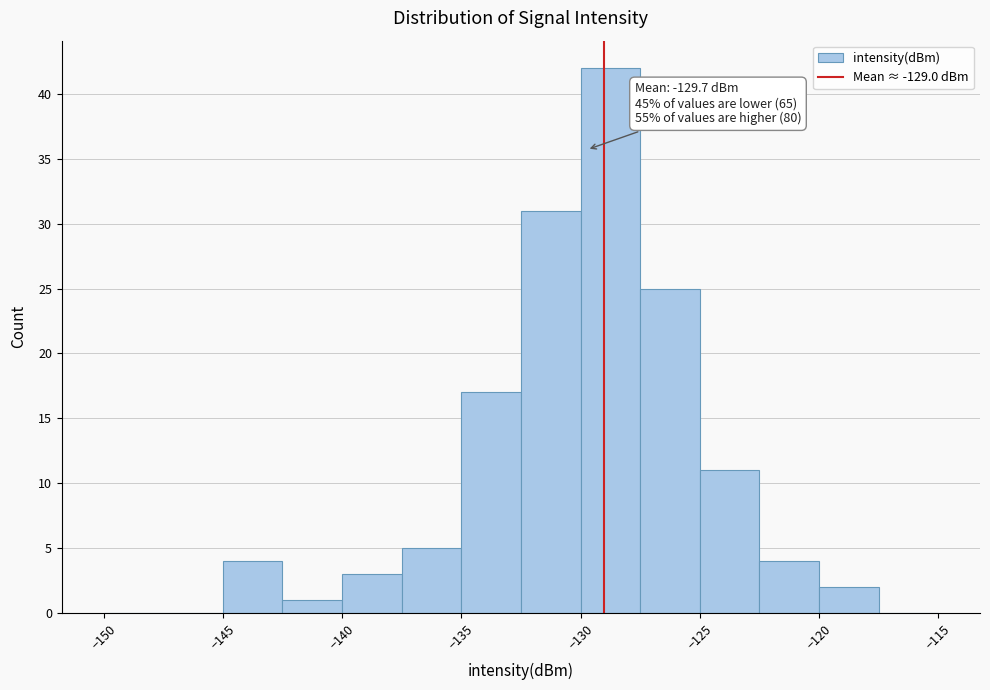

Which range on the x-axis has the tallest bar?

-130.0 to -127.5